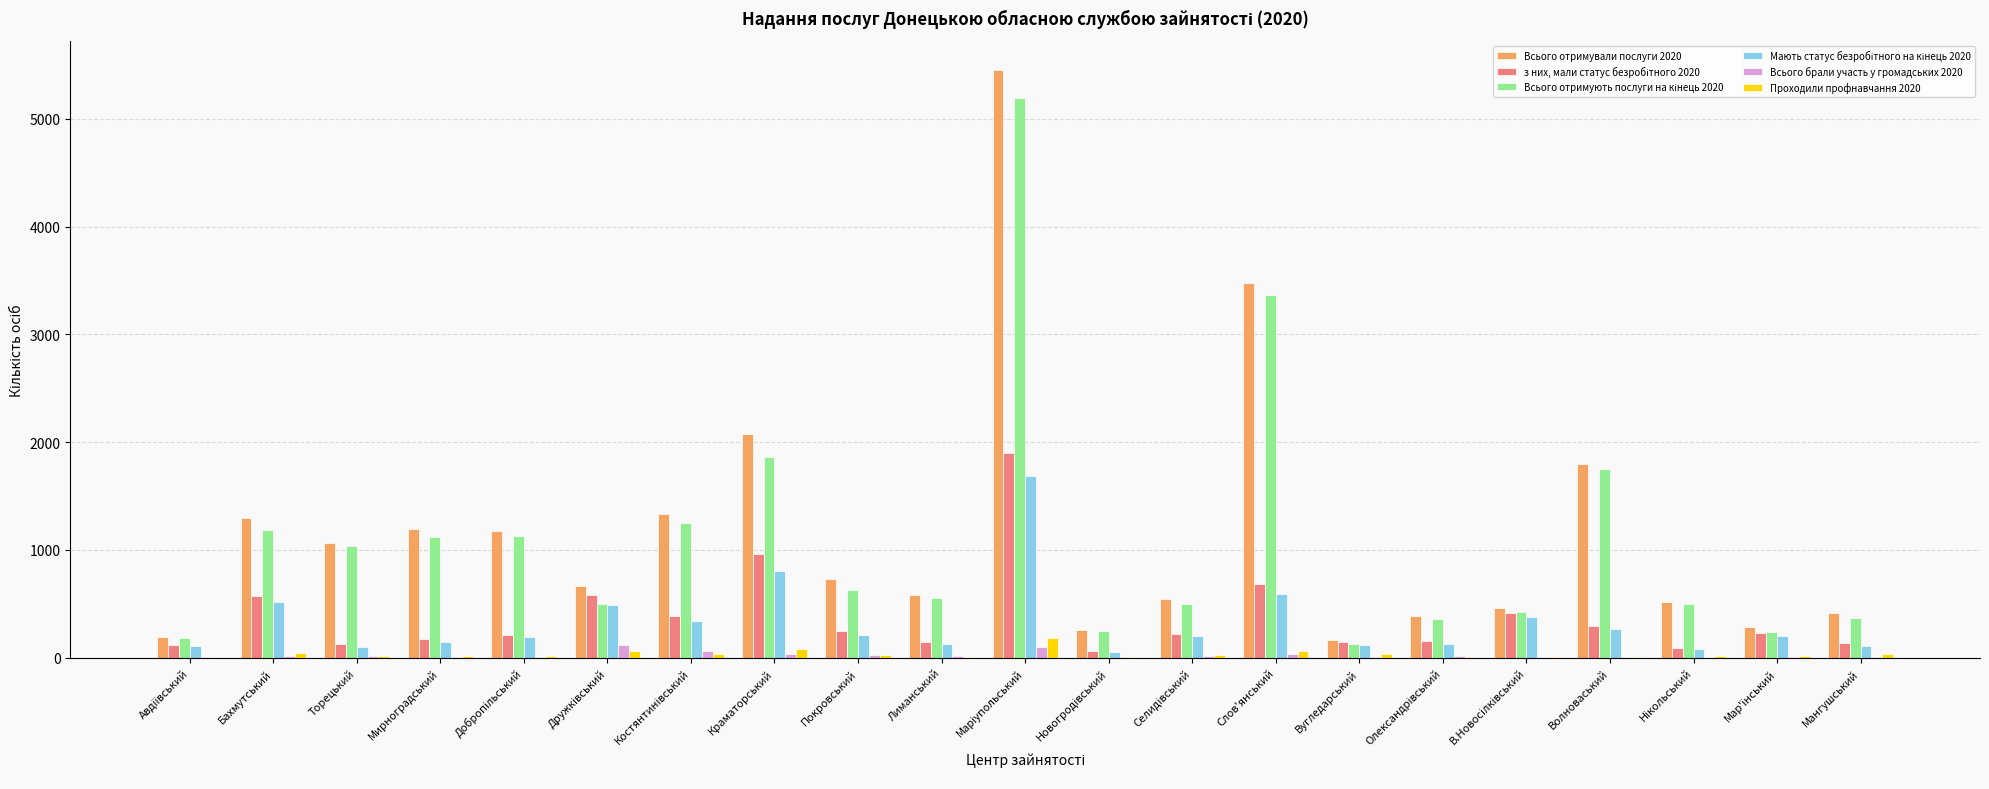

True or false: Всього отримували послуги 2020 has a value of 462 at Мирноградський.

False